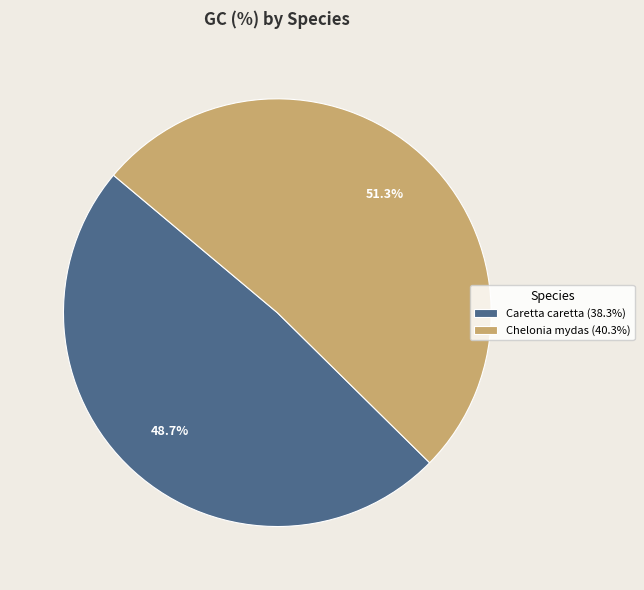

Which category has the smallest portion of the pie?

Caretta caretta